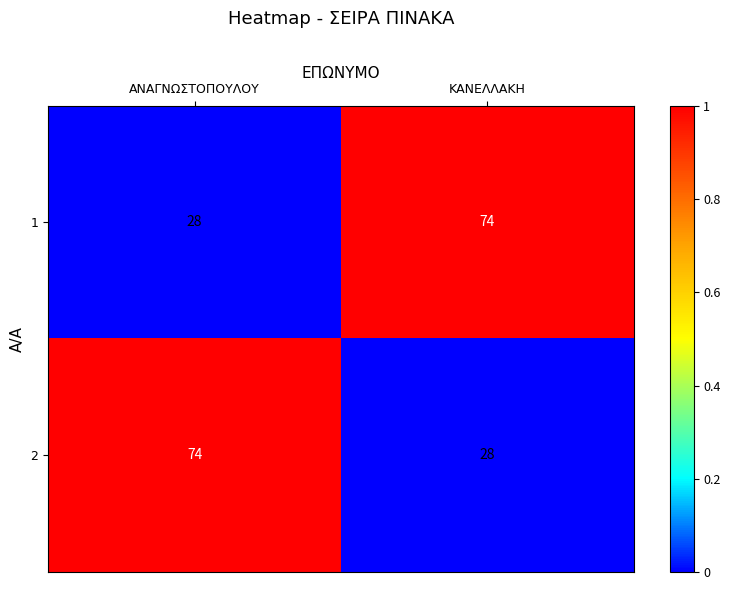

Reading right to left, what are all the values shown in this chart?

1: 74	28
2: 28	74